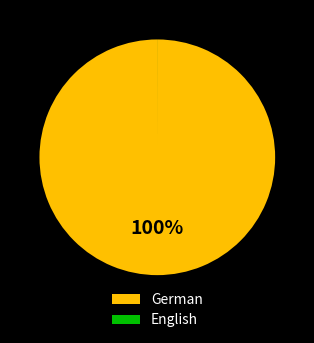

To the nearest percent, what is the difference between the largest and smallest slice percentages?

100%